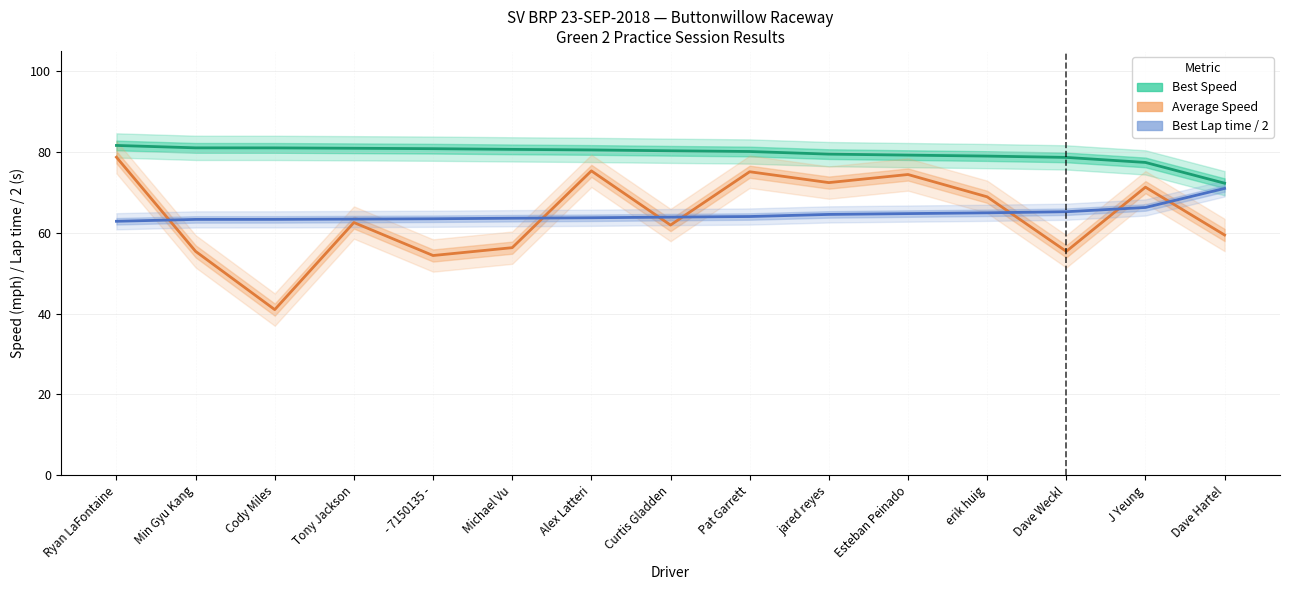

Does the chart have visible grid lines?

Yes